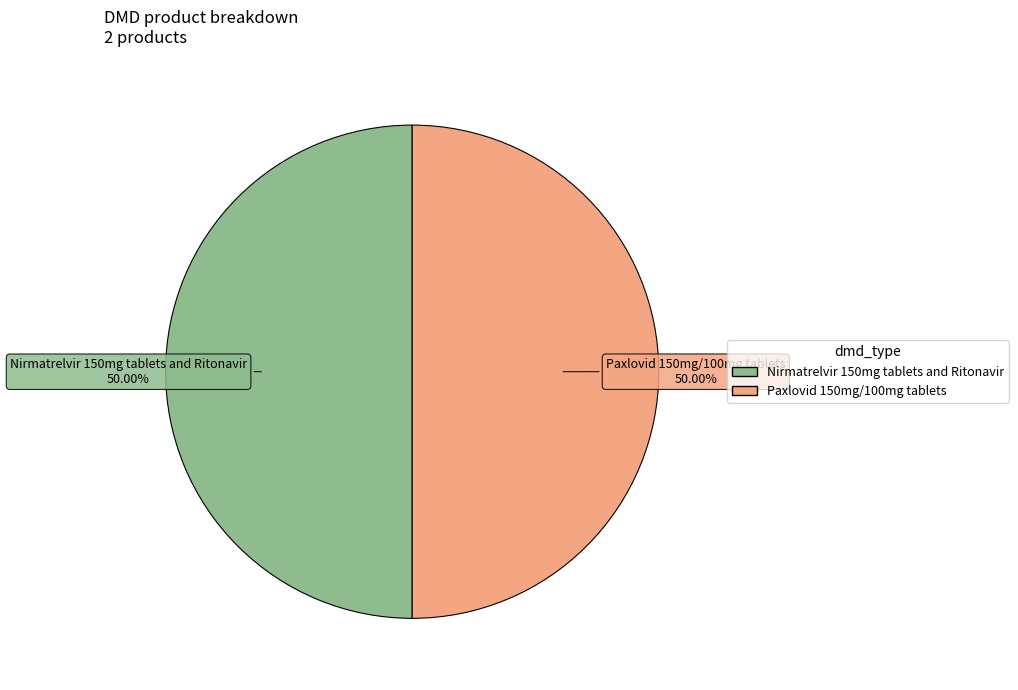

To the nearest percent, what is the average slice percentage?

50%